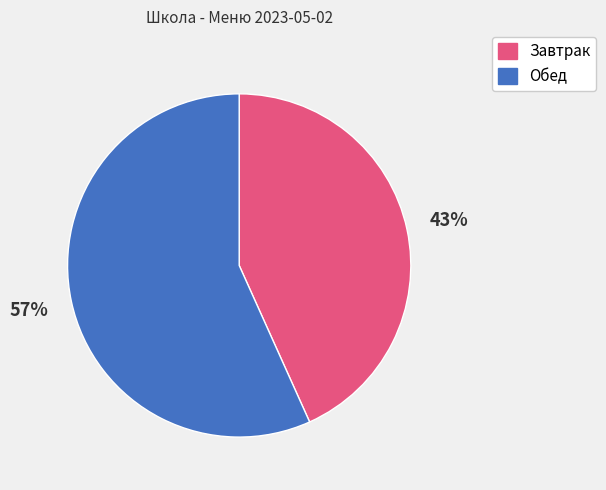

To the nearest percent, what is the combined percentage of Обед and Завтрак?

100%